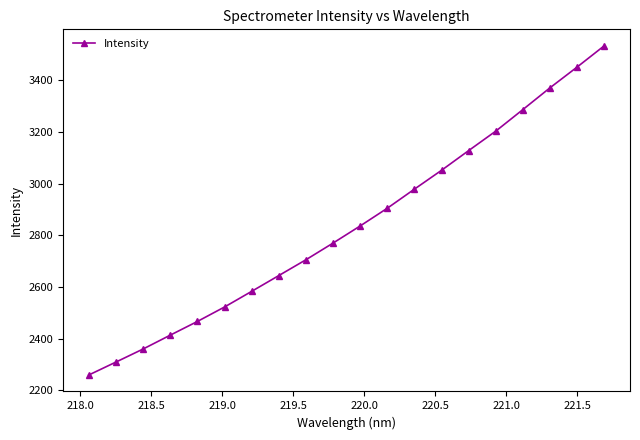

True or false: there are more than 0 points higher than both neighbors.

False